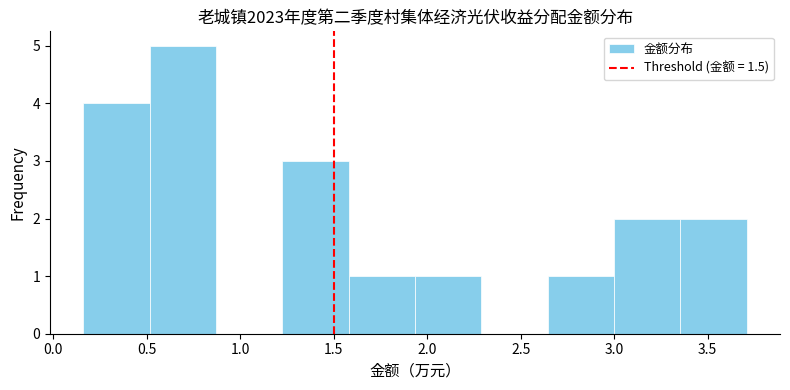

Reading left to right, list every bar in this chart as the range it spans on the x-axis followed by its height. Neither the bar edges nor the heights are printed on the chart, so give them approximately, as read against the axes.

0.160 to 0.515: 4
0.515 to 0.870: 5
0.870 to 1.225: 0
1.225 to 1.580: 3
1.580 to 1.935: 1
1.935 to 2.290: 1
2.290 to 2.645: 0
2.645 to 3.000: 1
3.000 to 3.355: 2
3.355 to 3.710: 2